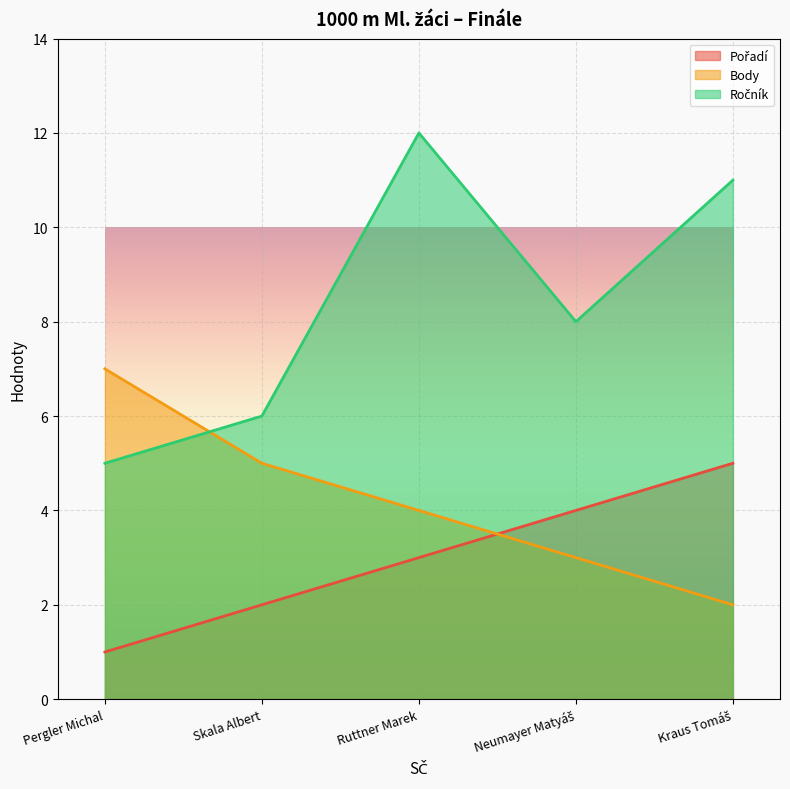

Reading right to left, list all the values displayed in this chart.

Pořadí: Kraus Tomáš=5	Neumayer Matyáš=4	Ruttner Marek=3	Skala Albert=2	Pergler Michal=1
Body: Kraus Tomáš=2	Neumayer Matyáš=3	Ruttner Marek=4	Skala Albert=5	Pergler Michal=7
Ročník: Kraus Tomáš=11	Neumayer Matyáš=8	Ruttner Marek=12	Skala Albert=6	Pergler Michal=5